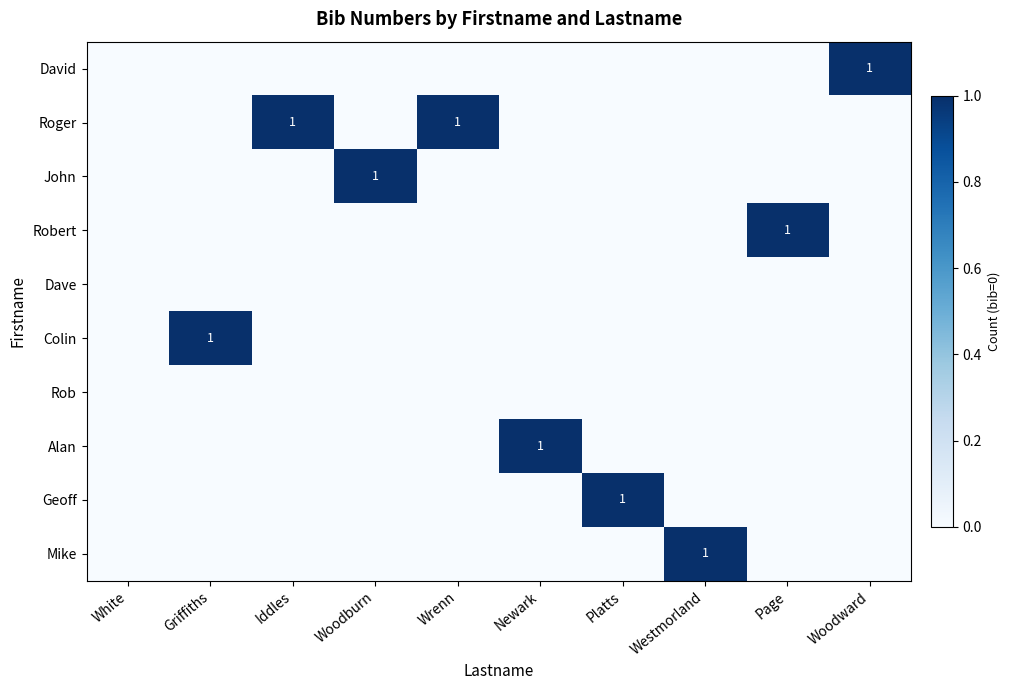

At which label does Geoff reach its peak?

Platts